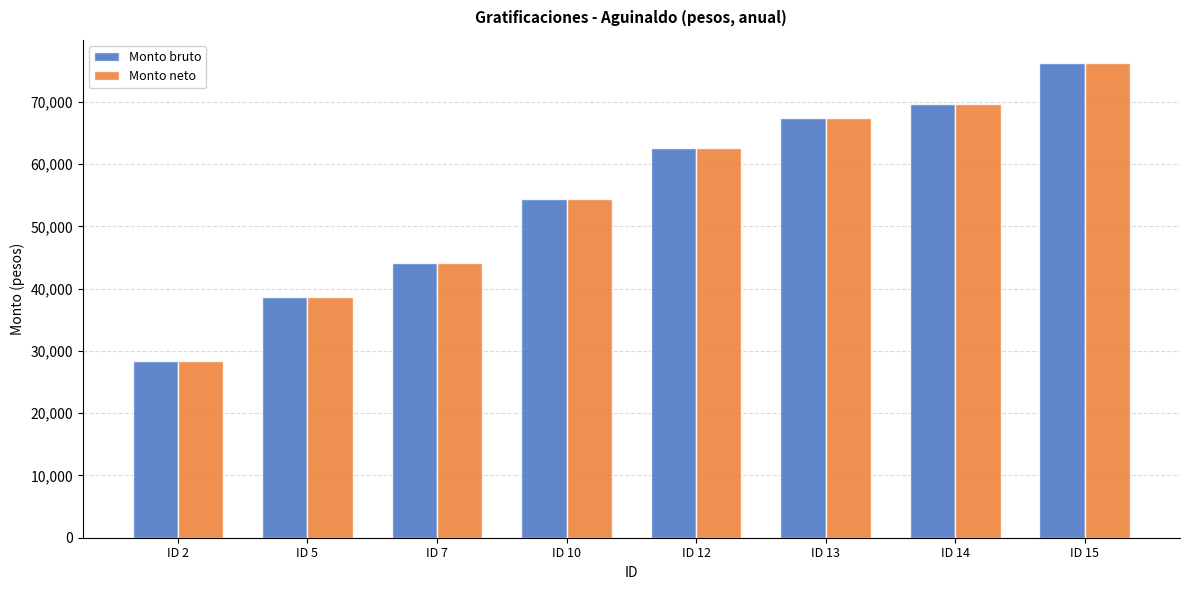

Reading left to right, what are all the values shown in this chart?

Monto bruto: ID 2=28343.9	ID 5=38671.5	ID 7=44088.2	ID 10=54479.0	ID 12=62665.2	ID 13=67407.4	ID 14=69615.0	ID 15=76188.3
Monto neto: ID 2=28343.9	ID 5=38671.5	ID 7=44088.2	ID 10=54479.0	ID 12=62665.2	ID 13=67407.4	ID 14=69615.0	ID 15=76188.3